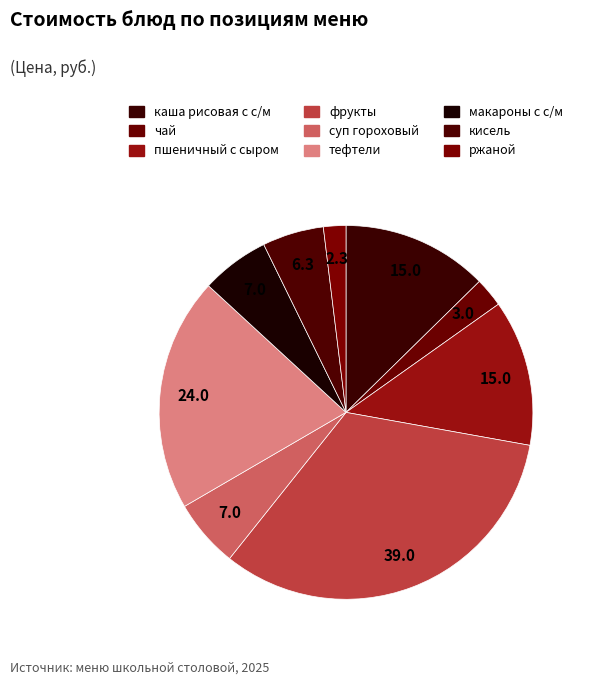

Do кисель and пшеничный с сыром together represent more than half of the pie?

No